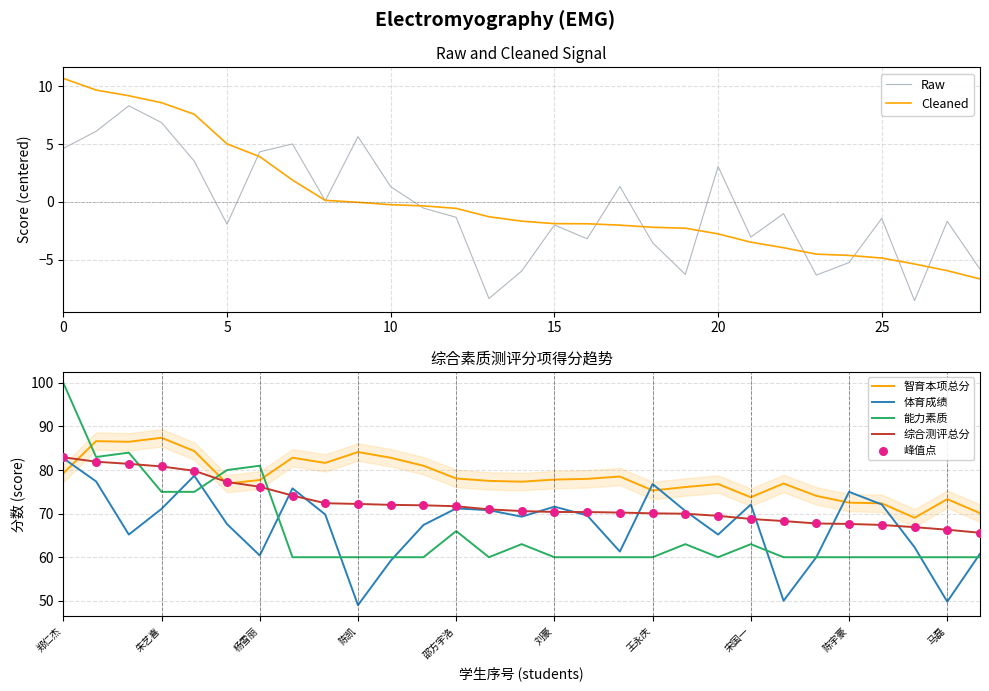

Which category has the highest value in the 能力素质 series?

郑仁杰